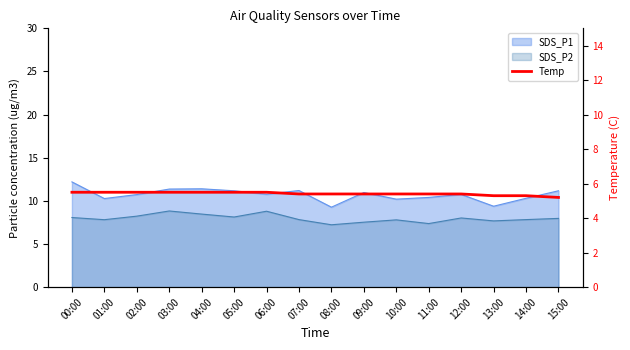

Which has a higher value, 06:00 or 08:00?

06:00